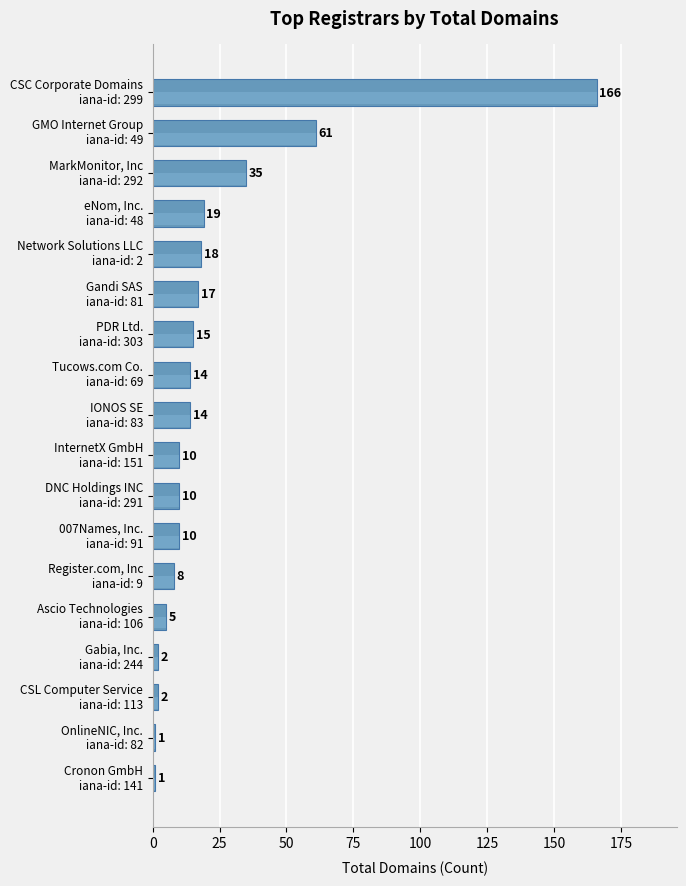

Reading top to bottom, list all the values displayed in this chart.

166	61	35	19	18	17	15	14	14	10	10	10	8	5	2	2	1	1